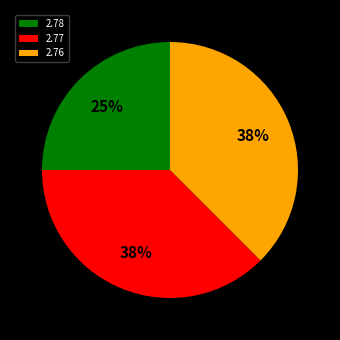

Combined, do 2.78 and 2.76 account for over 50%?

Yes